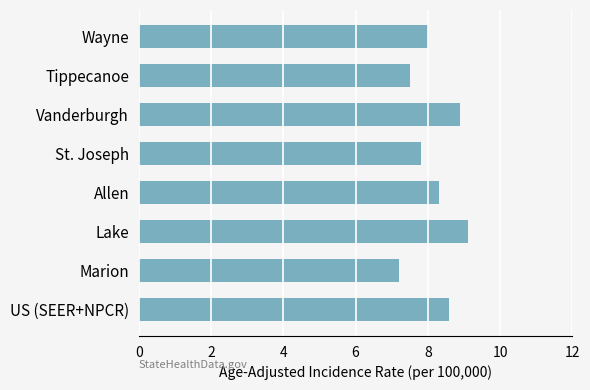

Which label corresponds to the smallest value in the chart?

Marion